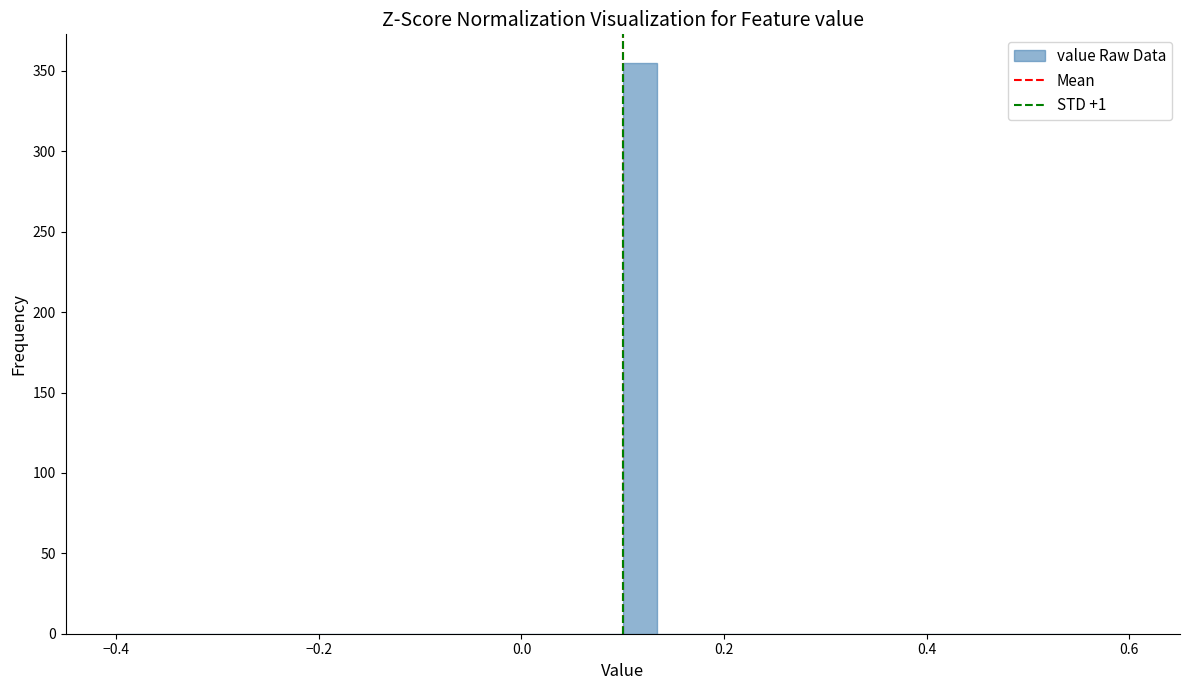

Around what value on the x-axis is the tallest bar? Give the approximate position of its centre, as read against the axis.

0.12